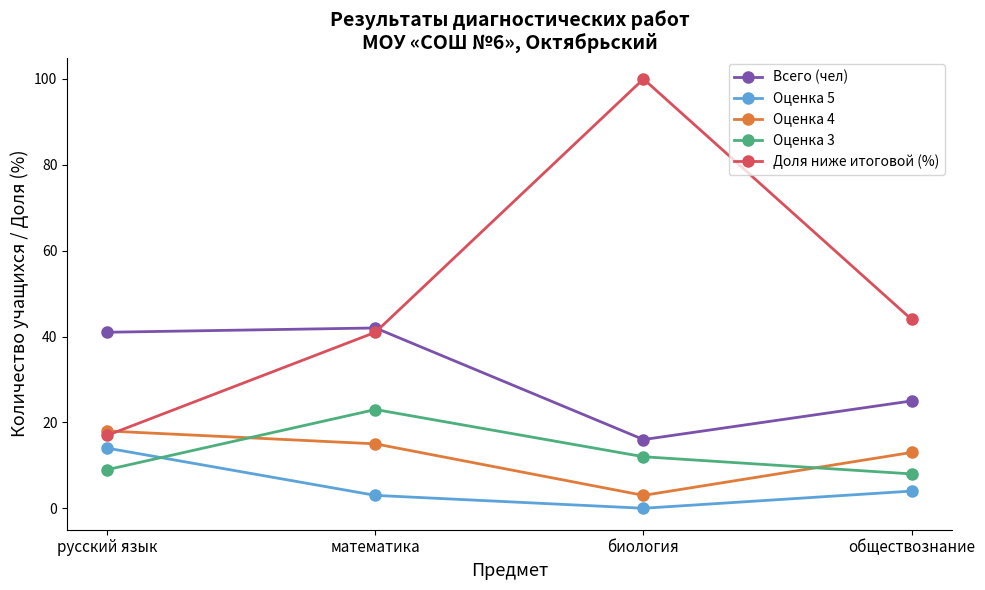

What is the value of the Всего (чел) point at the 4th from the left?

25